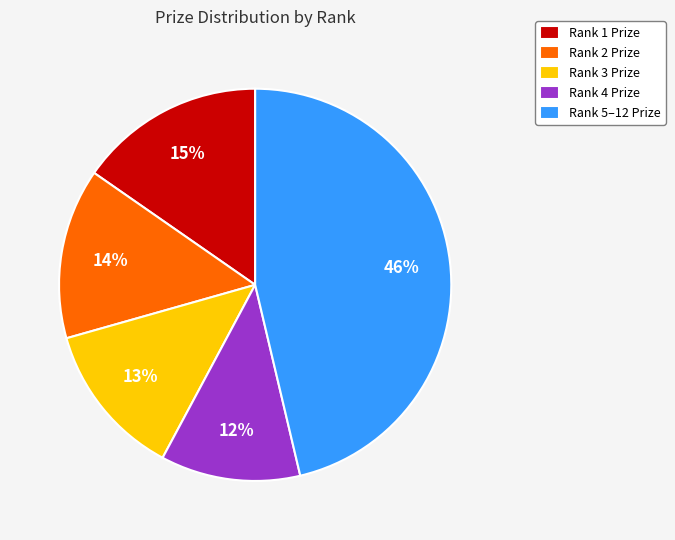

What is the smallest slice in the pie chart?

Rank 4 Prize